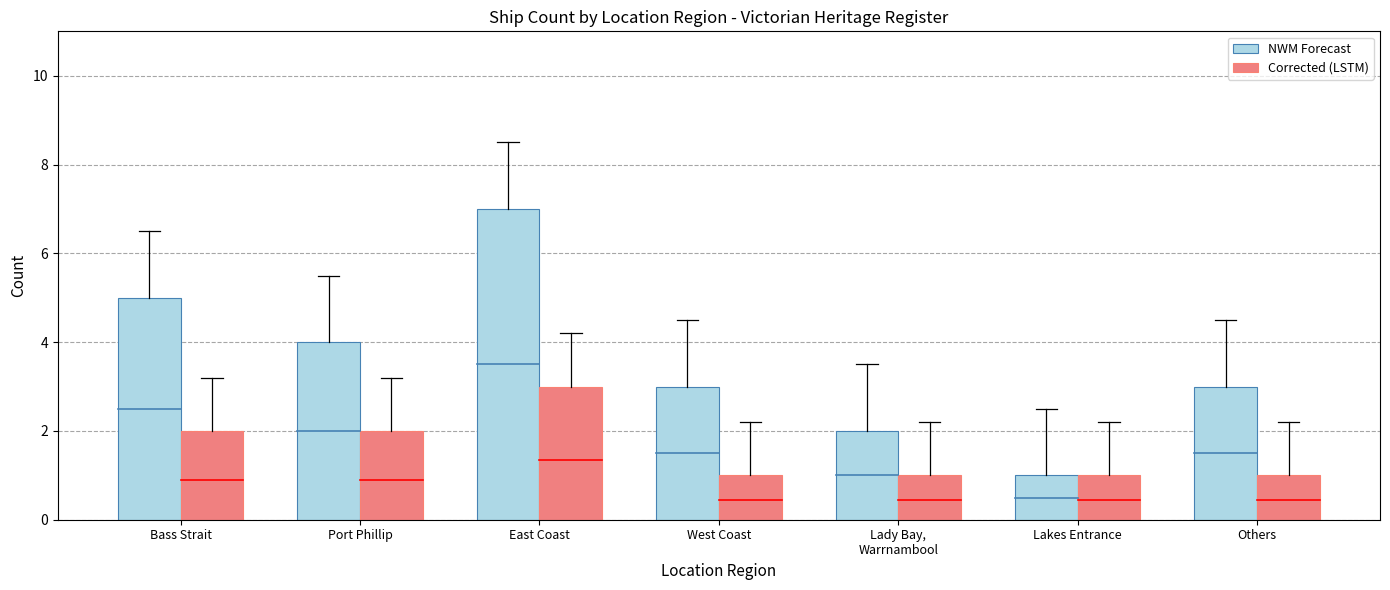

What is the value of the Corrected (LSTM) bar at the 4th from the left?

1